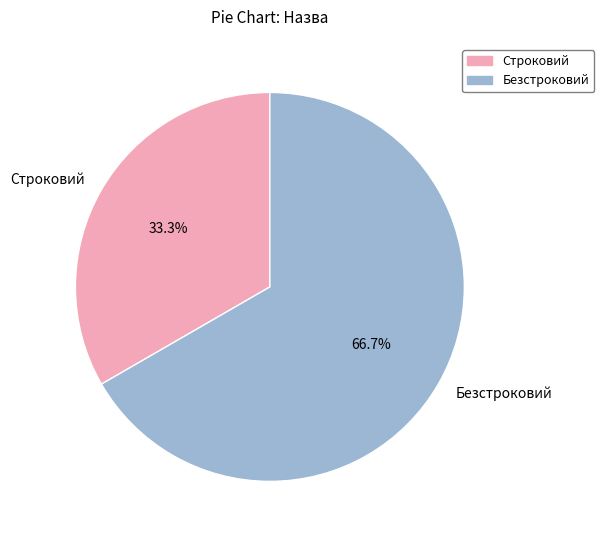

To the nearest percent, what is the average slice percentage?

50%